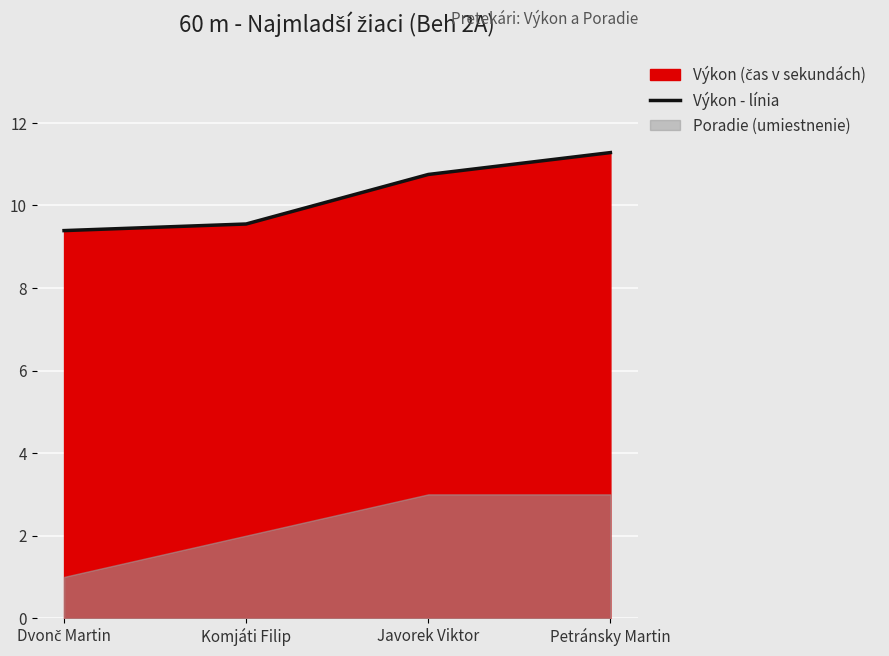

The Výkon - línia series shows 2.8 at Komjáti Filip. True or false?

False